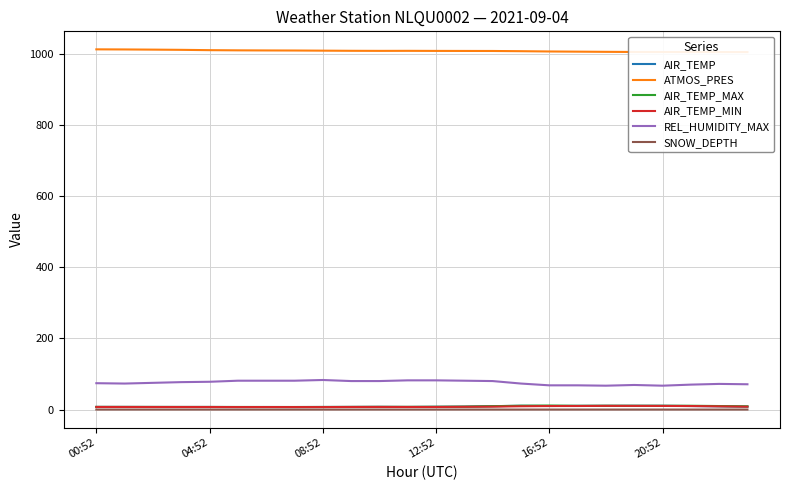

True or false: ATMOS_PRES and SNOW_DEPTH cross at least once.

False